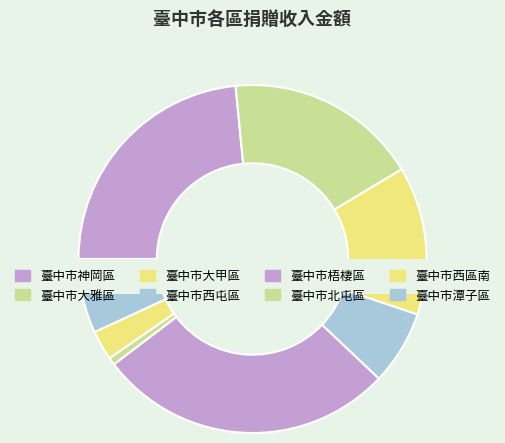

Count the number of slices in the pie.

8